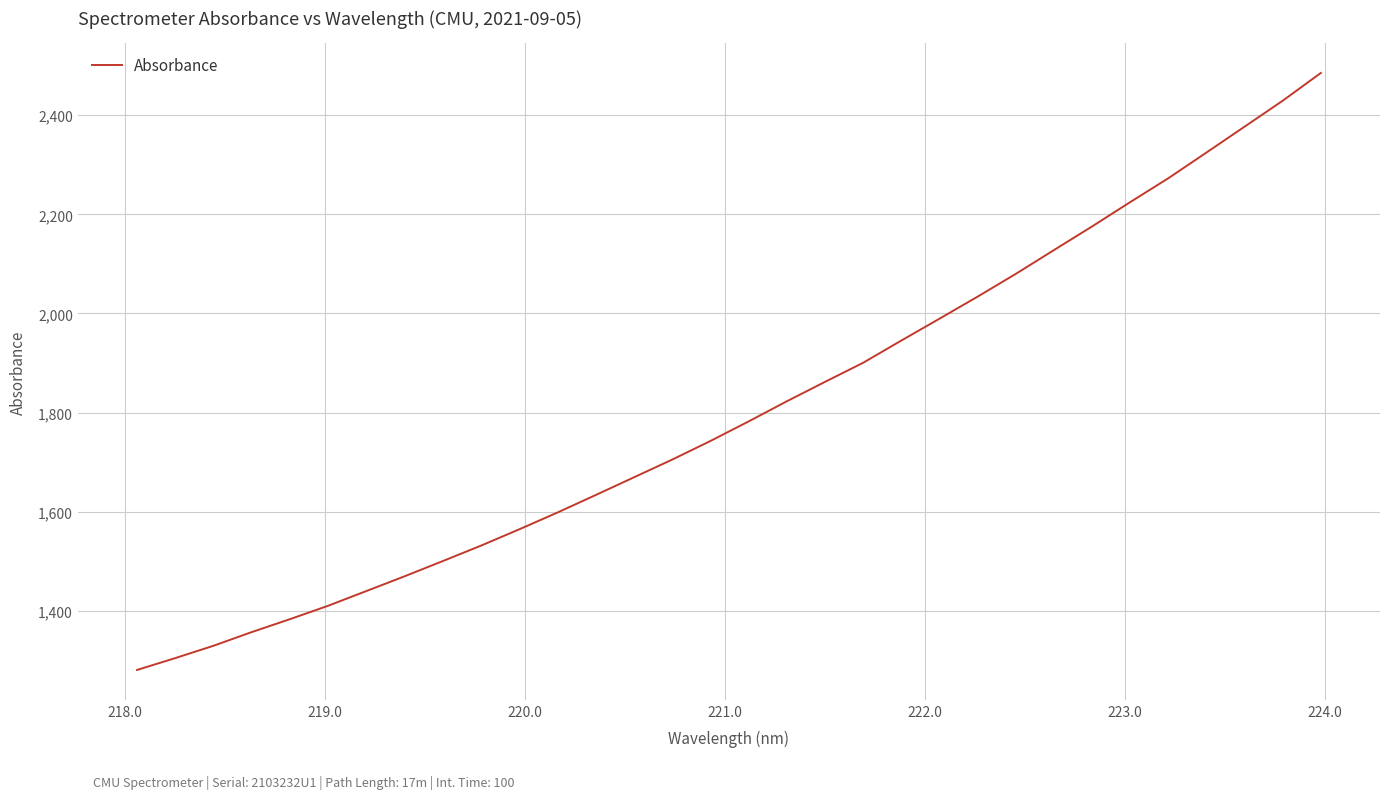

What is the maximum value shown in the chart?

2485.2